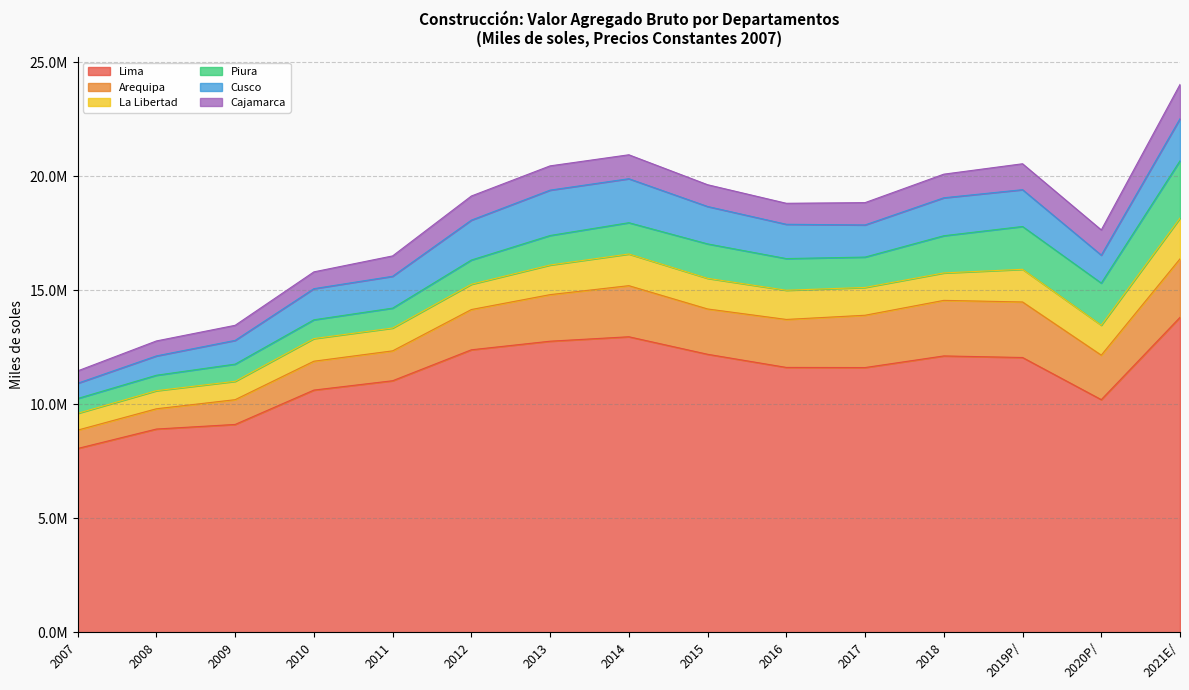

True or false: Piura and Lima cross at least once.

False